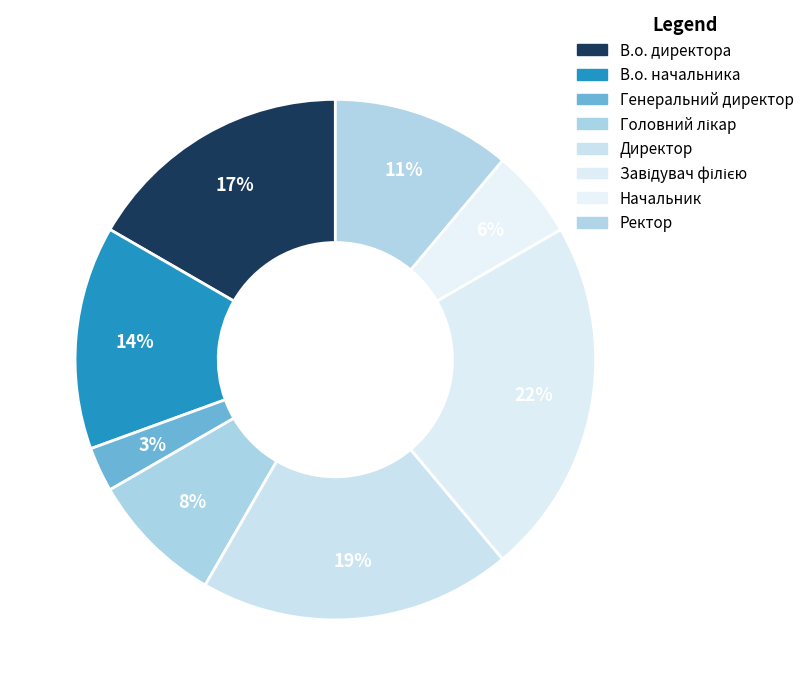

To the nearest percent, what is the difference between the largest and smallest slice percentages?

19%